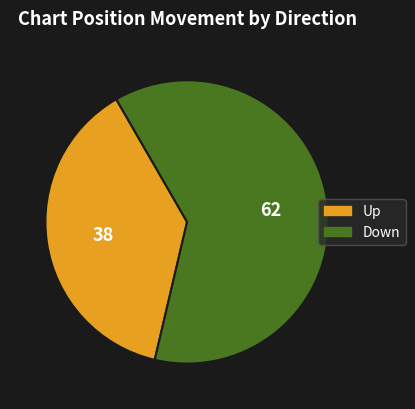

Is there any slice that represents more than half of the pie?

Yes